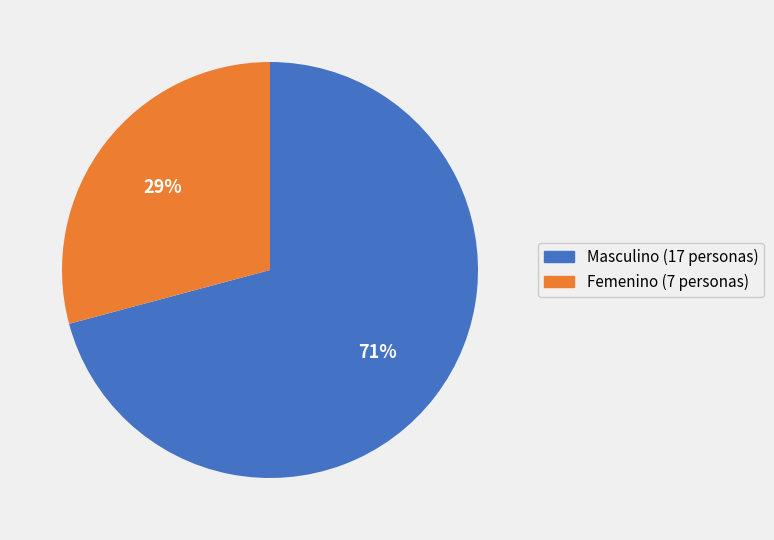

Does Femenino represent more than half of the total?

No